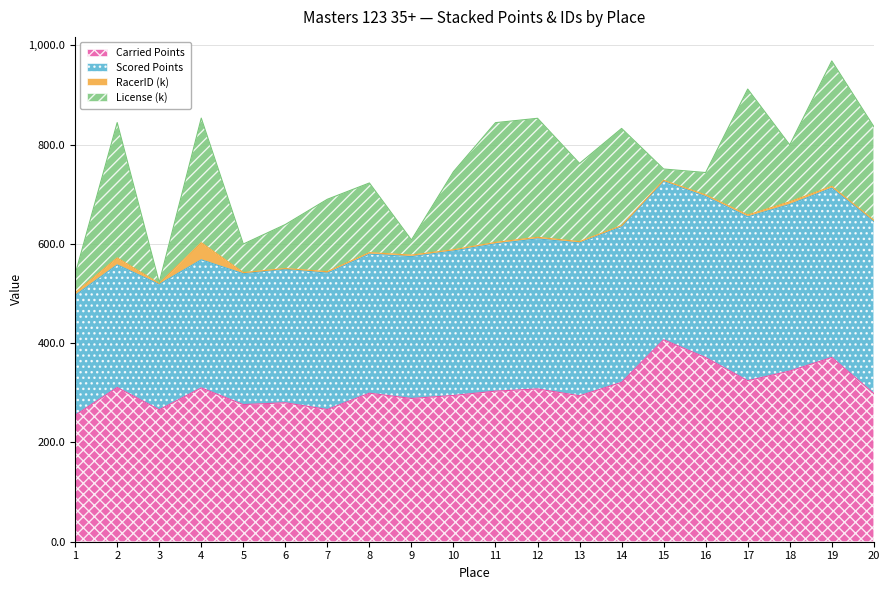

Between 16 and 8, which is larger?

16